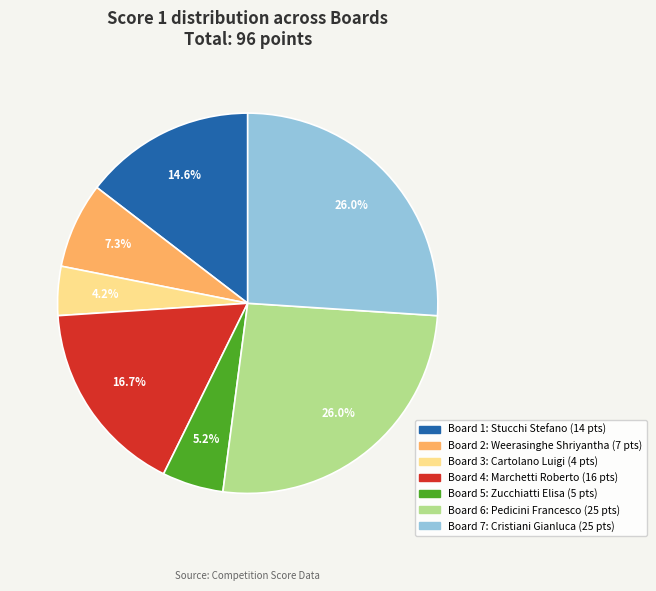

Does any single category account for the majority?

No